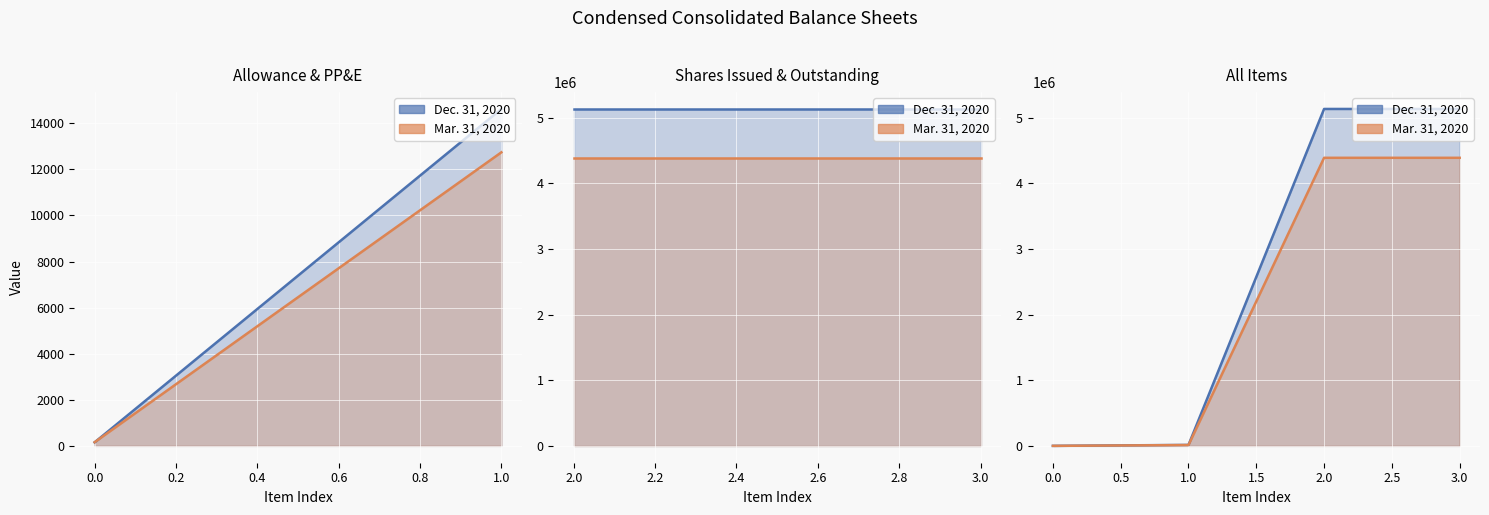

The Mar. 31, 2020 series shows 12741 at 1.0. True or false?

True